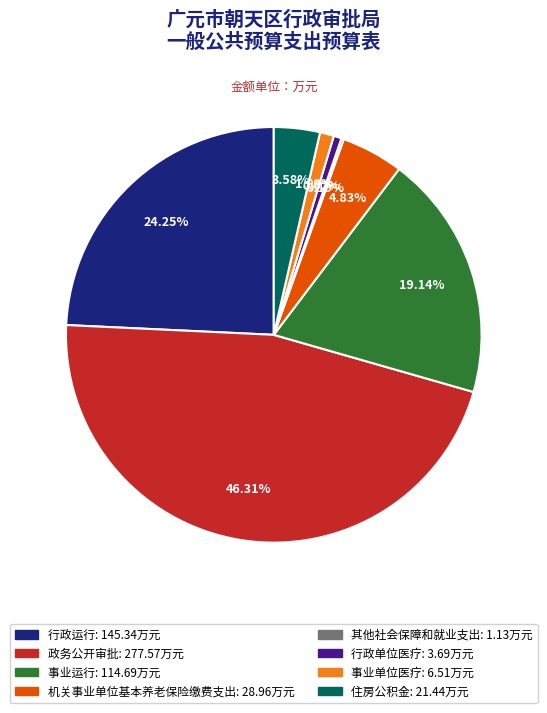

Is there a majority slice in this chart?

No